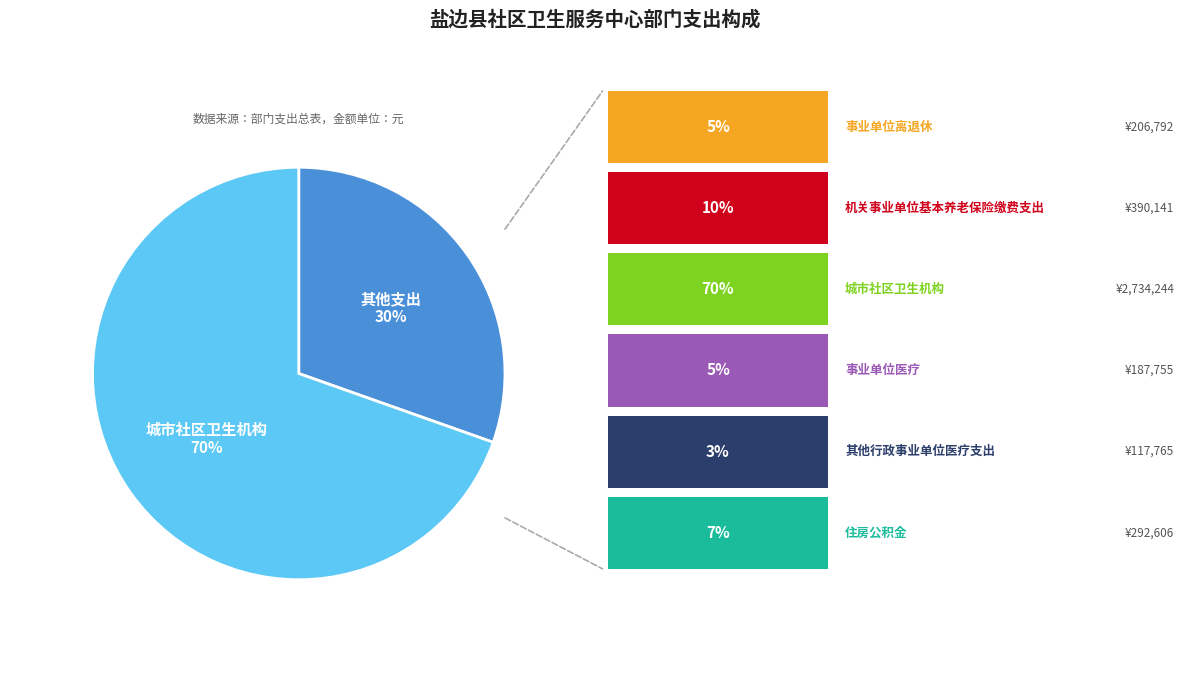

To the nearest percent, what is the average slice percentage?

50%